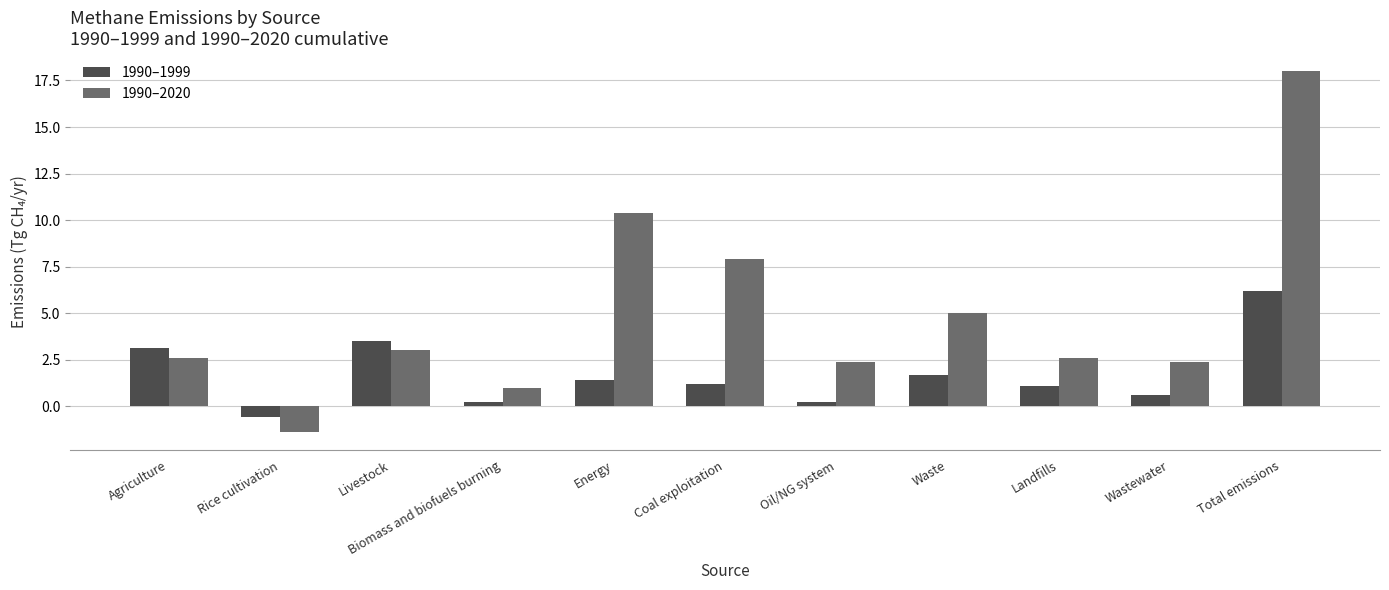

What is the smallest value displayed?

-1.4